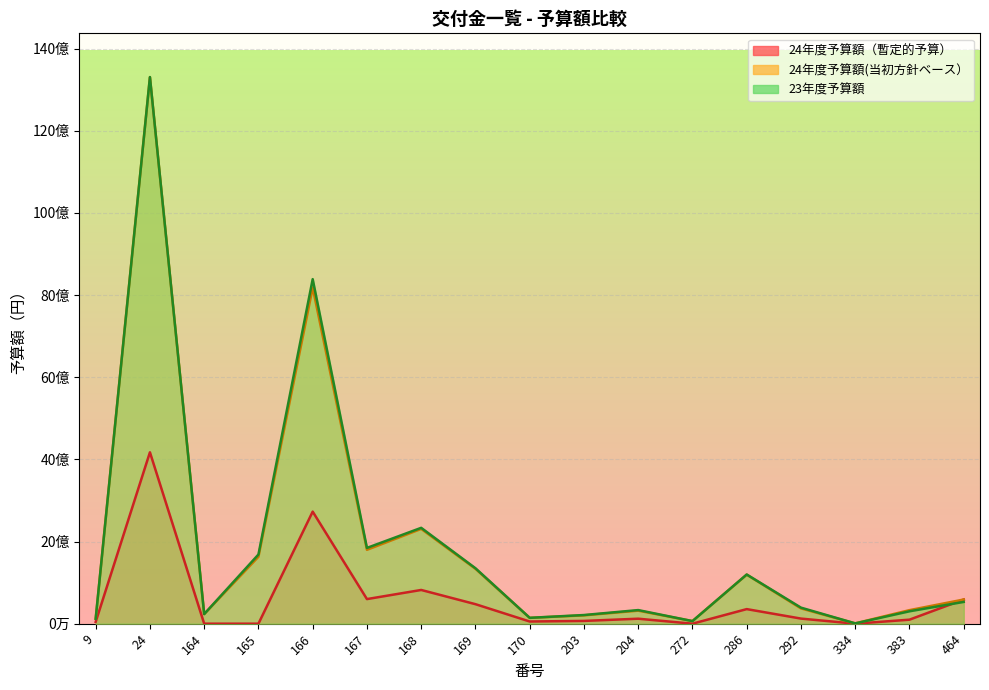

Is the value of 24年度予算額(当初方針ベース） at 9 greater than the value of 23年度予算額 at 292?

No